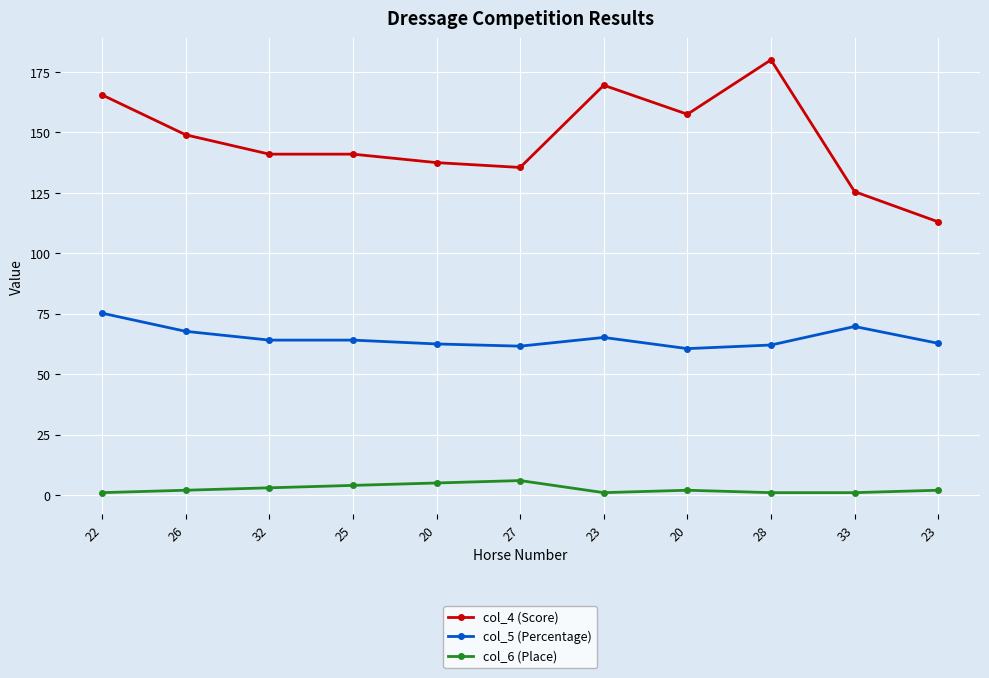

In col_4 (Score), how many points are higher than both neighbors (excluding endpoints)?

2